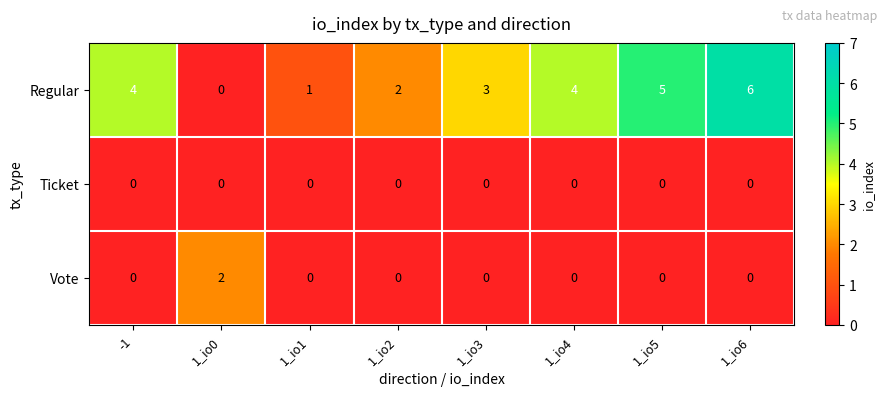

At which label is Regular closest to 3?

1_io3